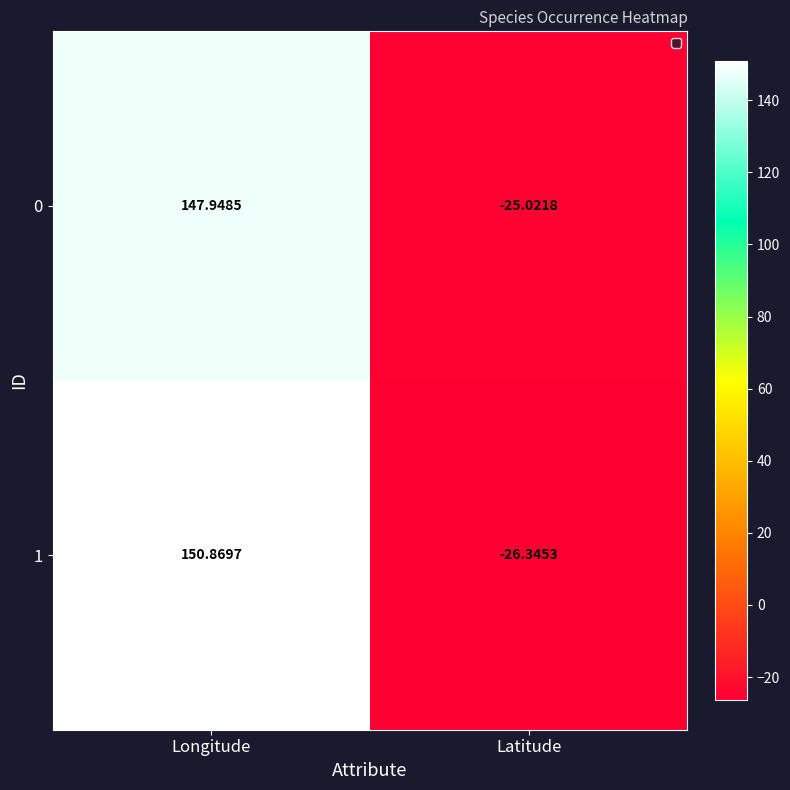

List the labels in order of 1 value, smallest first.

Latitude, Longitude